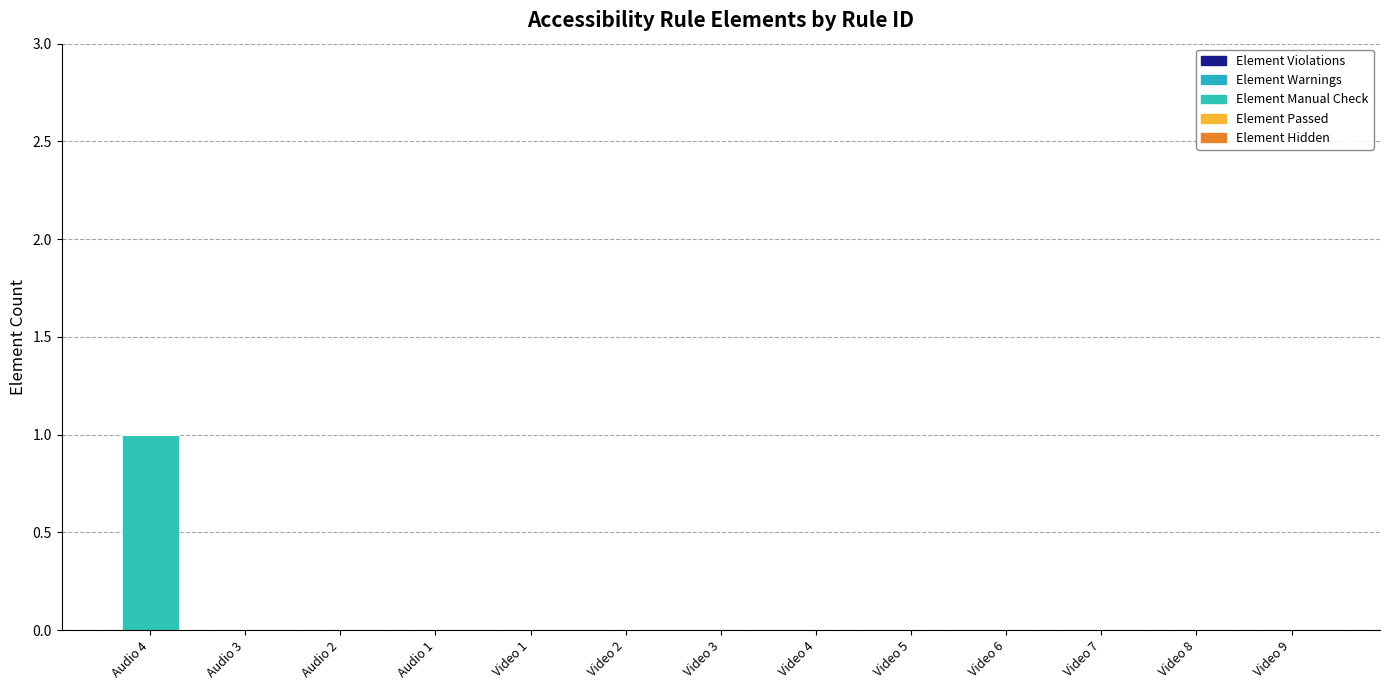

Are the bars horizontal?

No